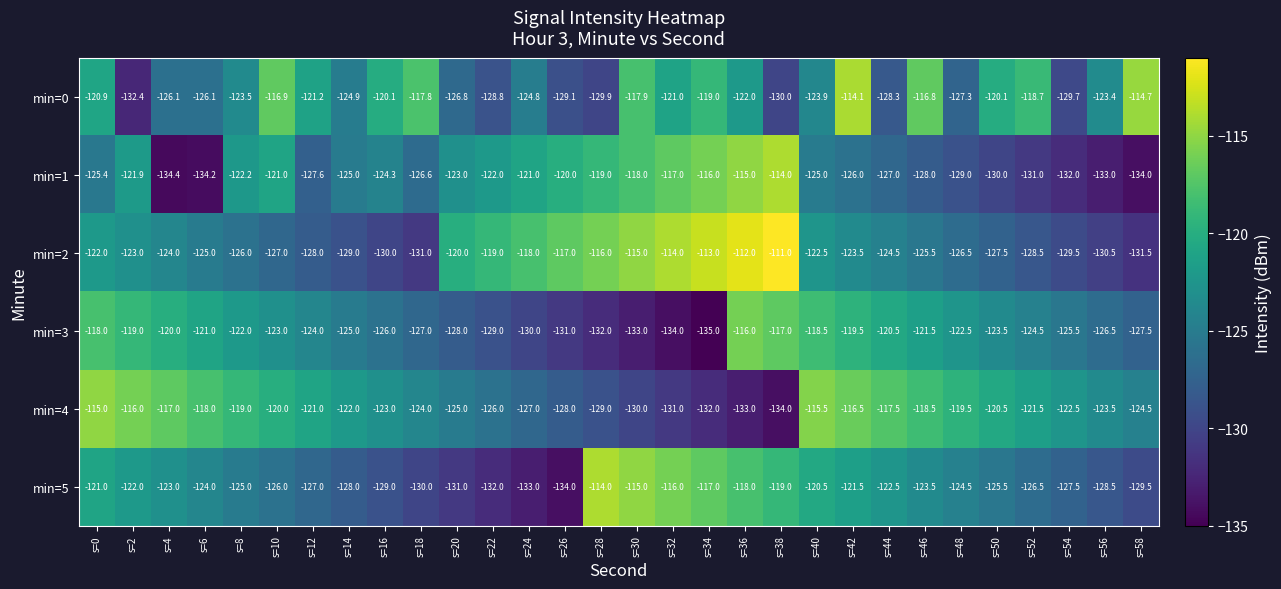

Which series changed the most between s=4 and s=40?

min=1